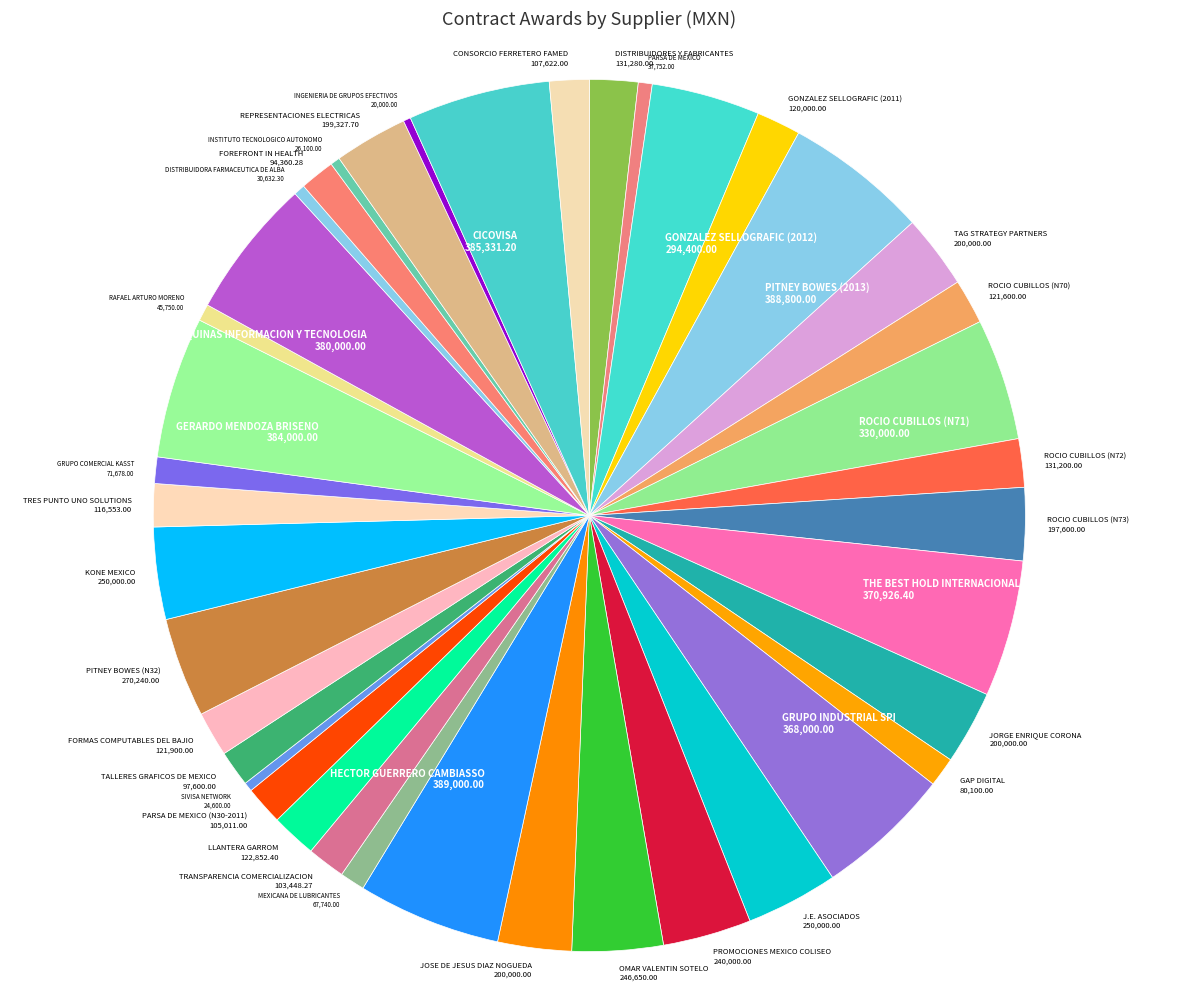

Combined, do TALLERES GRAFICOS DE MEXICO 97,600.00 and OMAR VALENTIN SOTELO 246,650.00 account for over 50%?

No